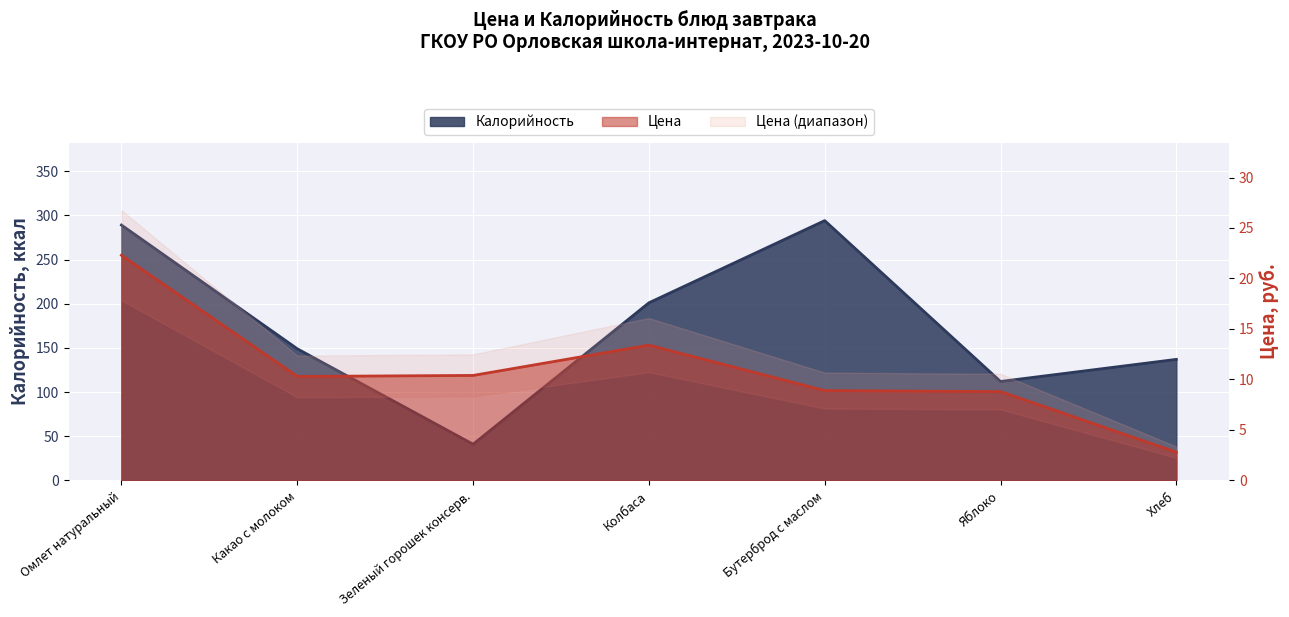

The value of Калорийность at Омлет натуральный is 289.0. True or false?

True